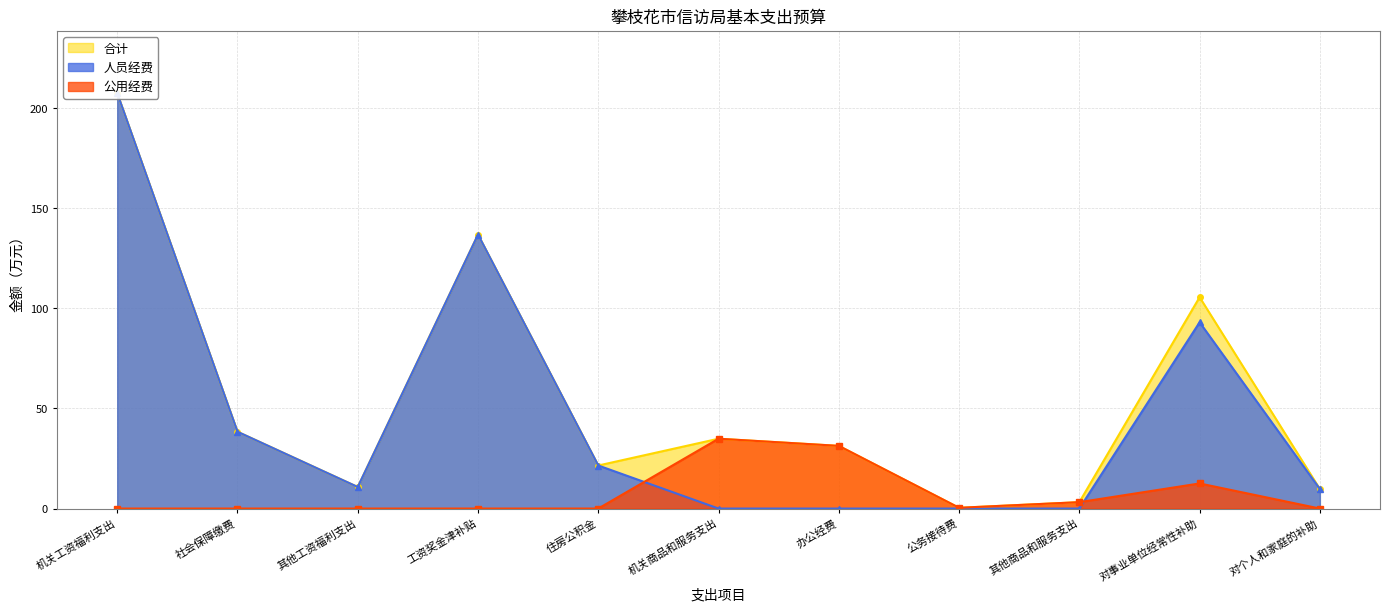

Which series has the widest spread of values?

人员经费